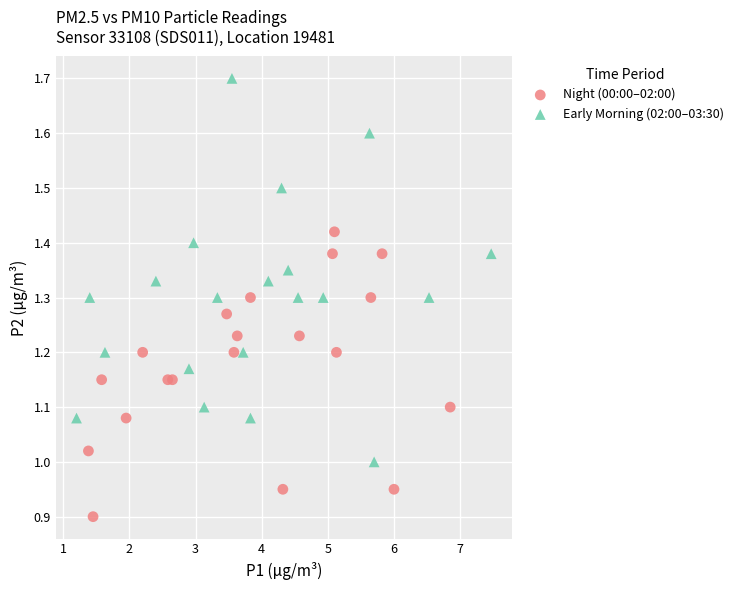

Which series contains the lowest Y value?

Night (00:00–02:00)